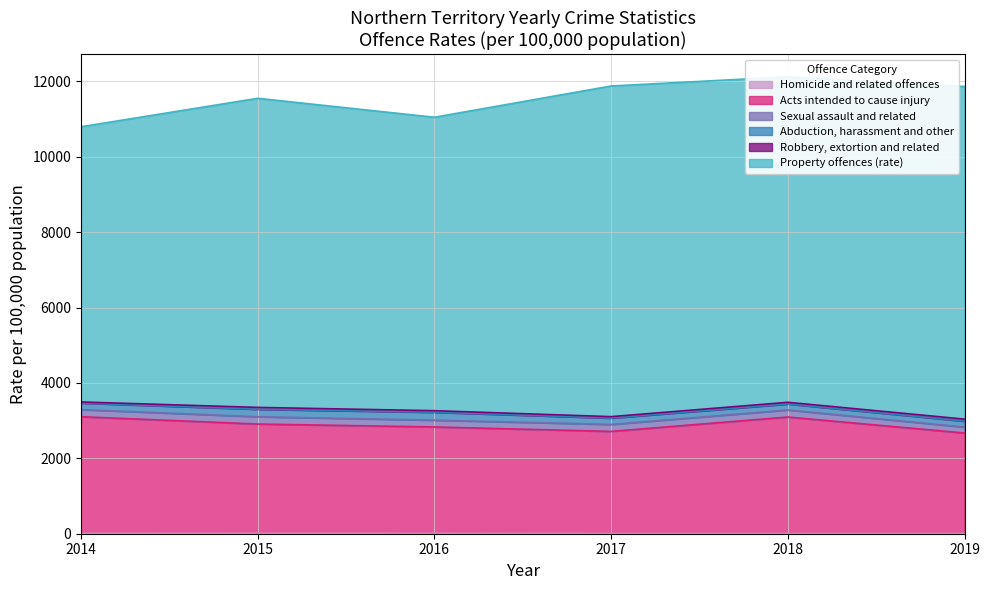

Is the value of Robbery, extortion and related at 2016 greater than the value of Homicide and related offences at 2019?

Yes